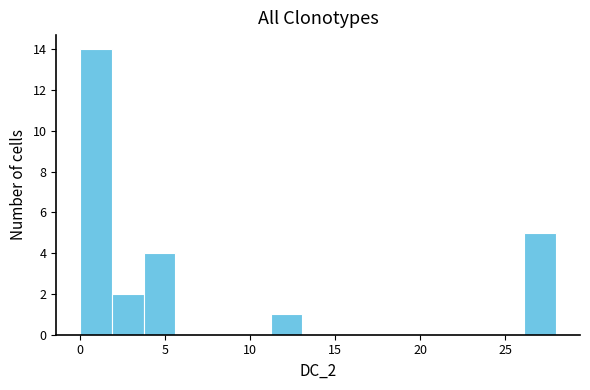

Read against the x-axis, roughly where is the centre of the tallest bar?

1.0